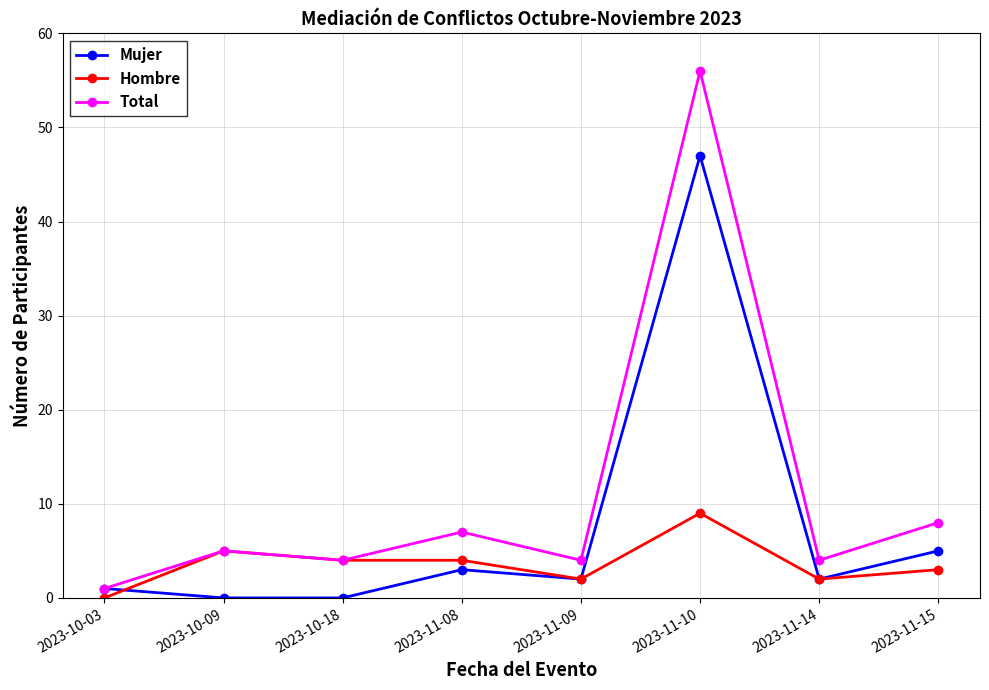

What is the difference between the second highest and second lowest values in the Mujer series?

5